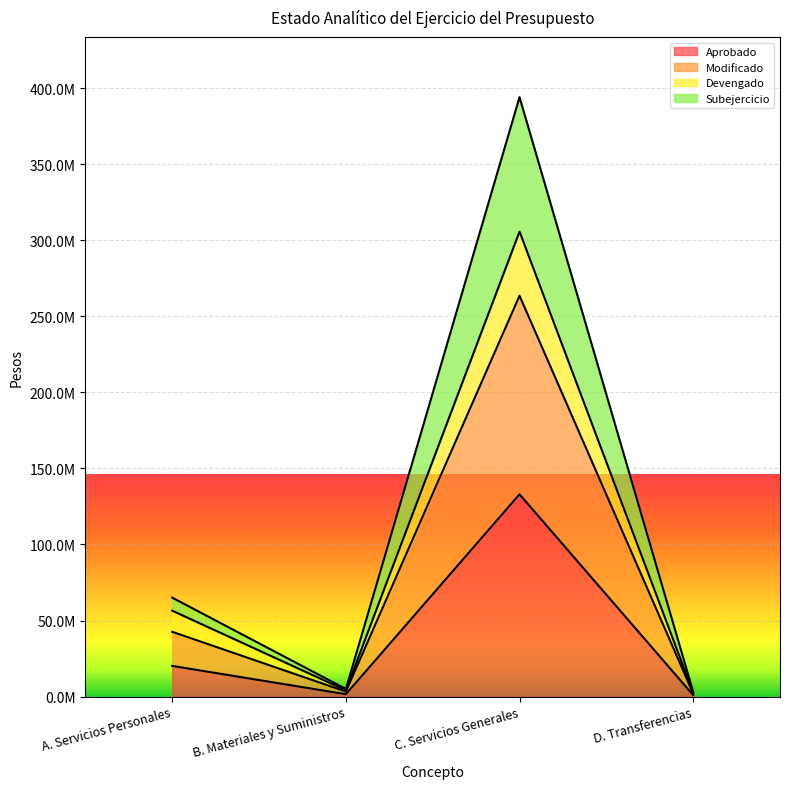

At how many categories does at least one series exceed 182656803?

1